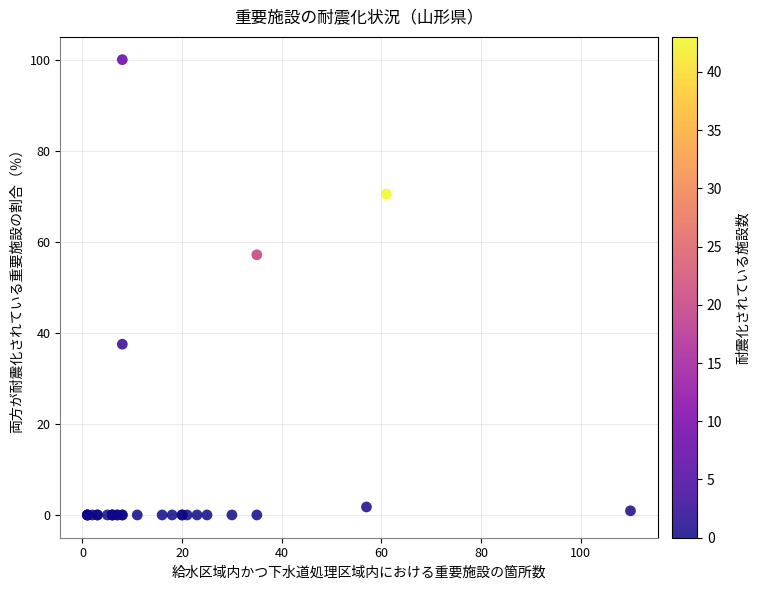

What Y value in the scatter plot is closest to 50?

57.1